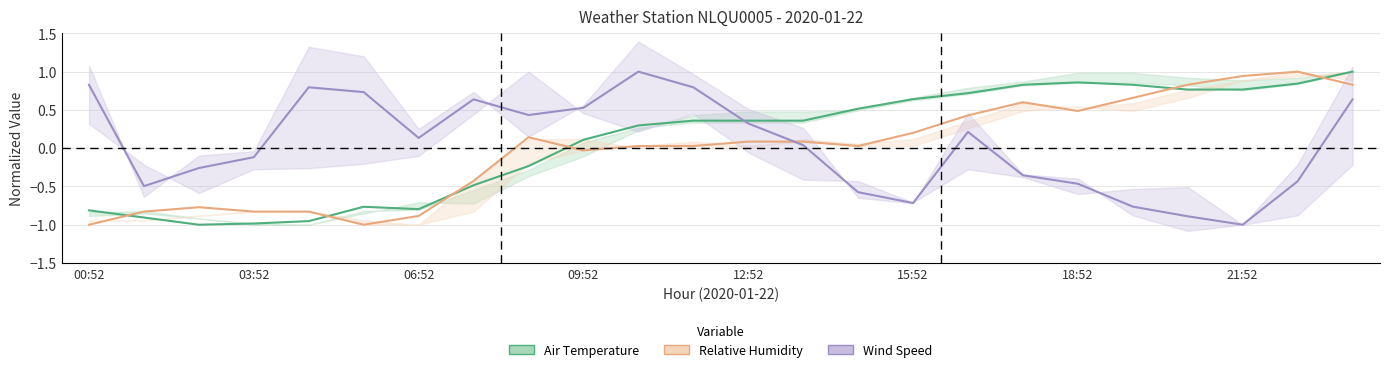

Which has a higher value, 14 or 12?

14